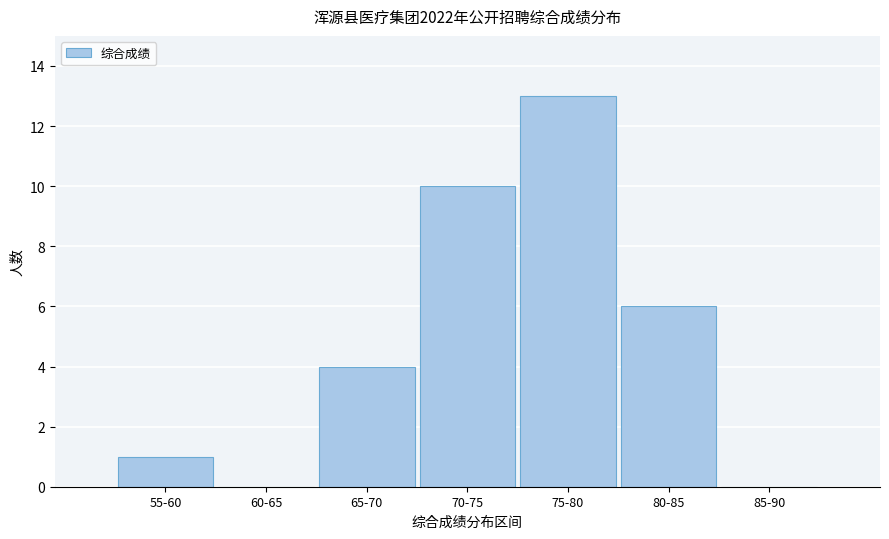

Reading left to right, list all the values displayed in this chart.

55-60=1	60-65=0	65-70=4	70-75=10	75-80=13	80-85=6	85-90=0